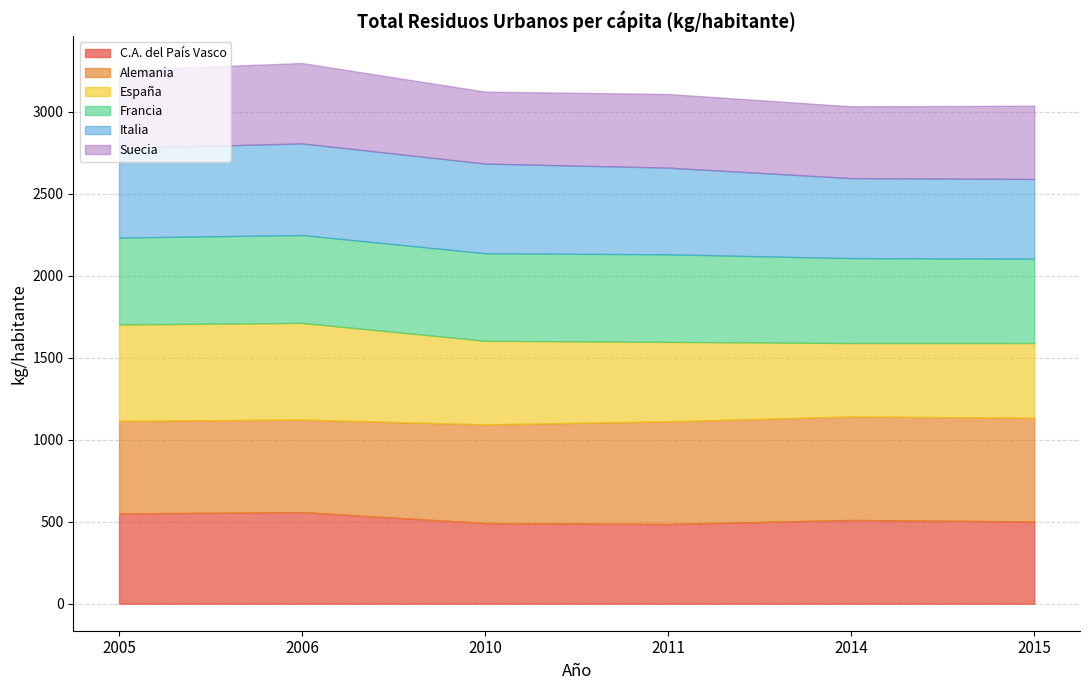

Which series has the largest range (max minus min)?

España